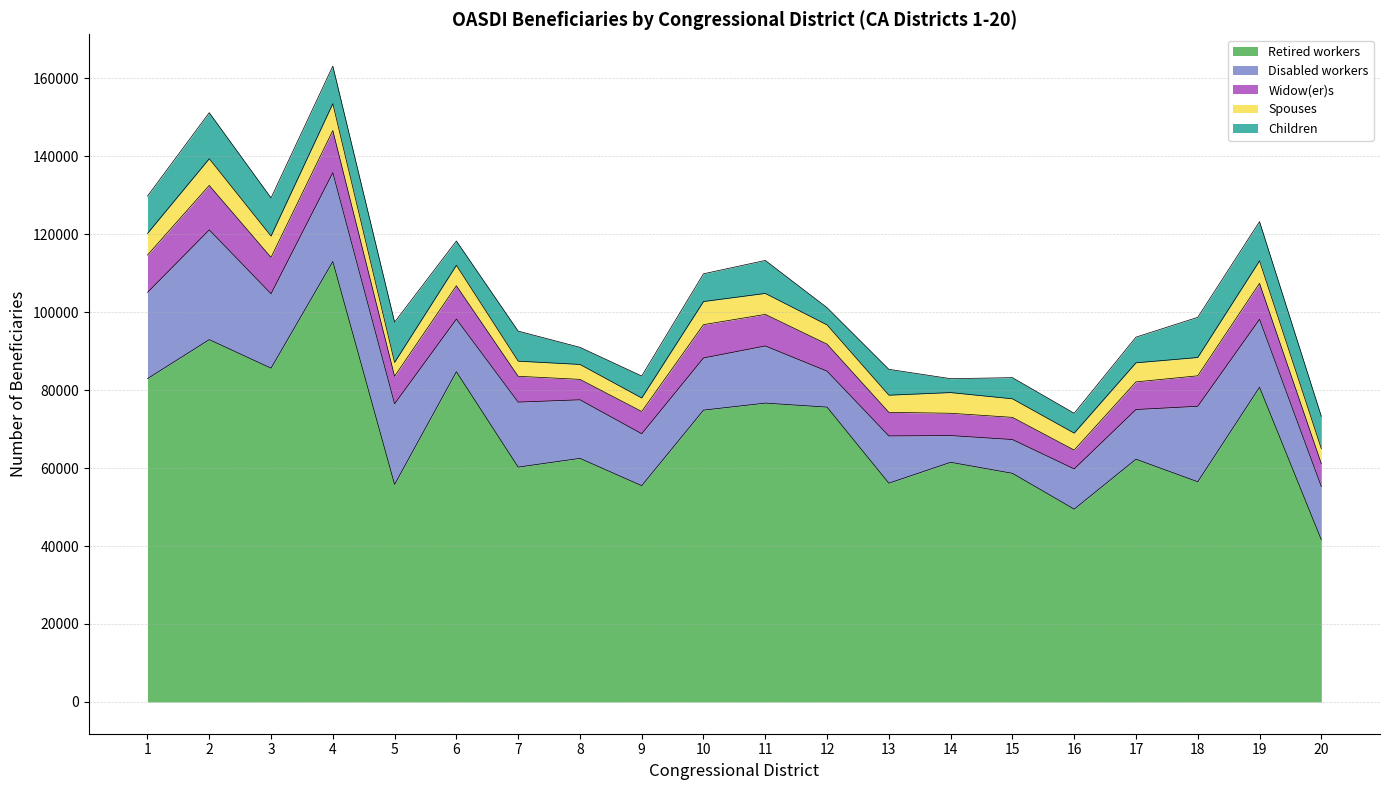

Rank the series at 6 from lowest to highest value.

Spouses, Children, Widow(er)s, Disabled workers, Retired workers